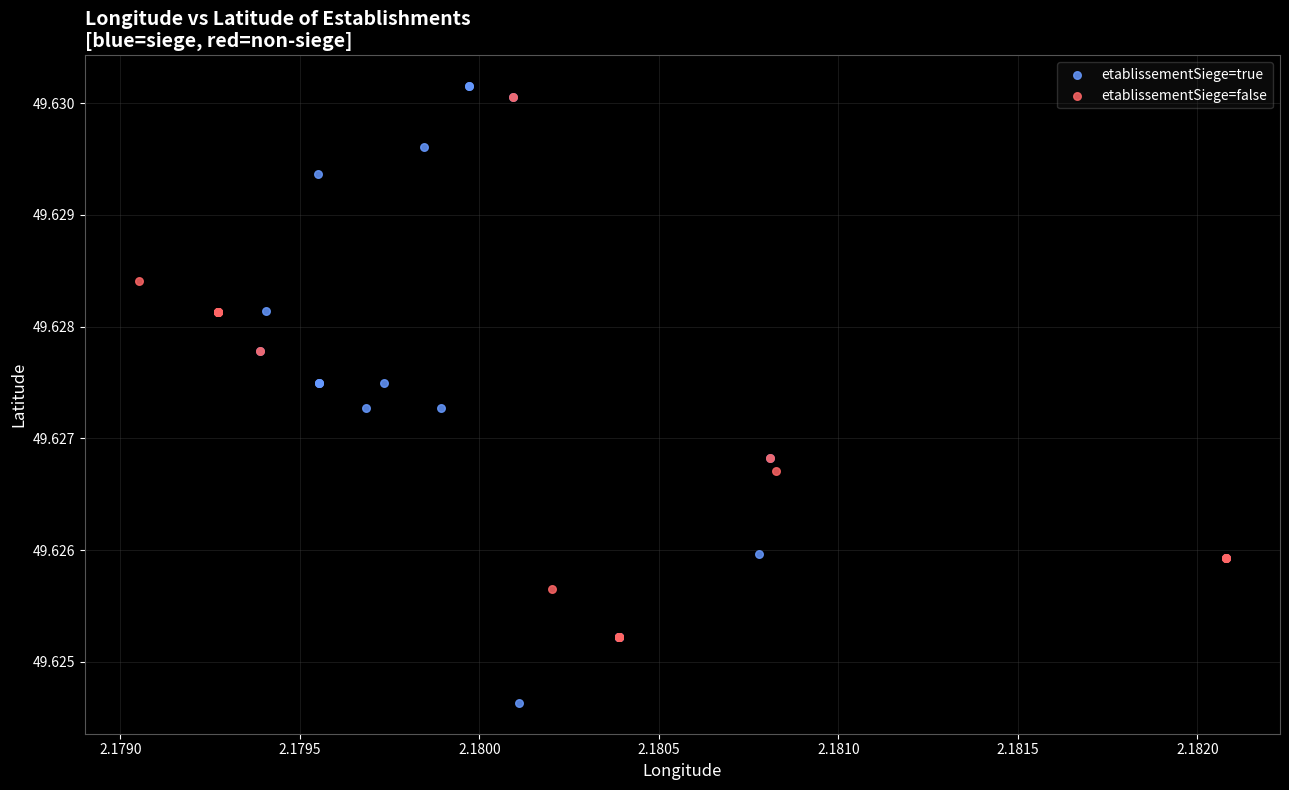

Which series has the largest Y range (max minus min)?

etablissementSiege=true